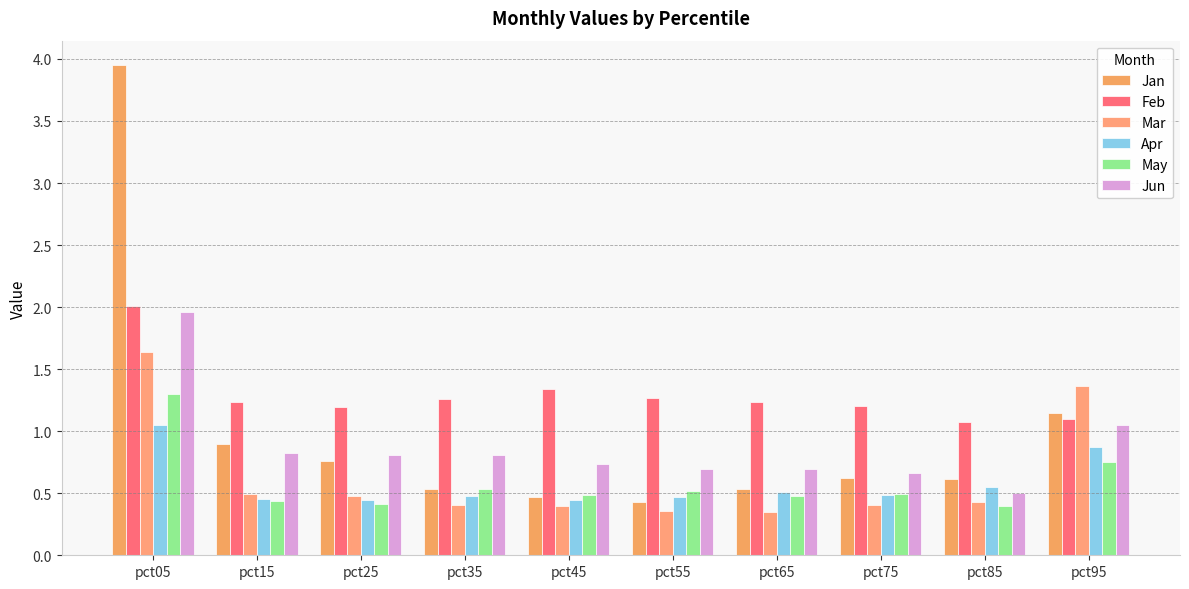

At which category is the sum across all series the highest?

pct05